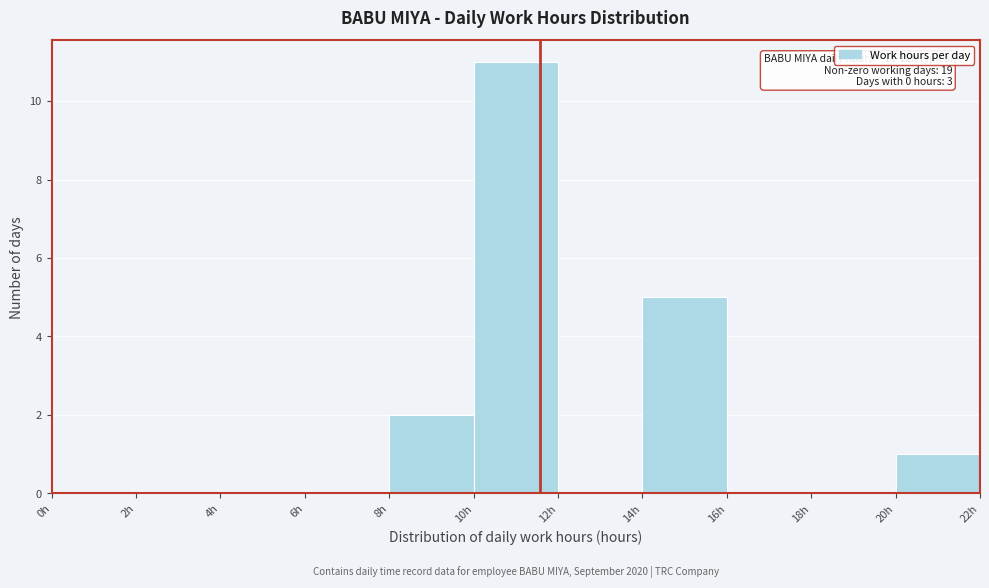

Over which range of the x-axis is the bar tallest?

10 to 12